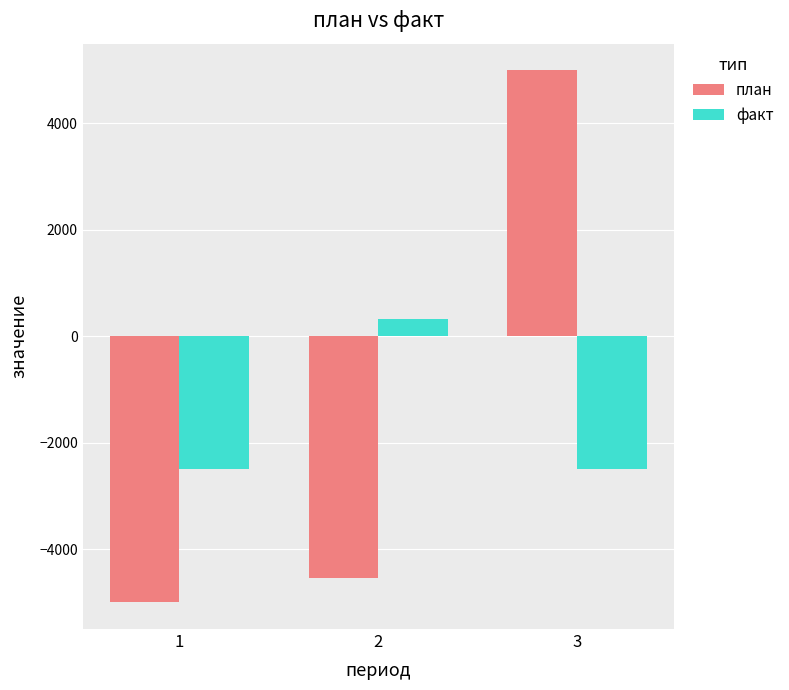

Is it true that план equals 8397 at 3?

False